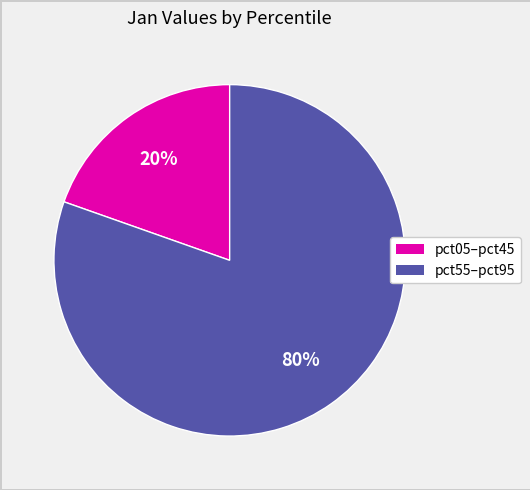

To the nearest percent, what is the average slice percentage?

50%